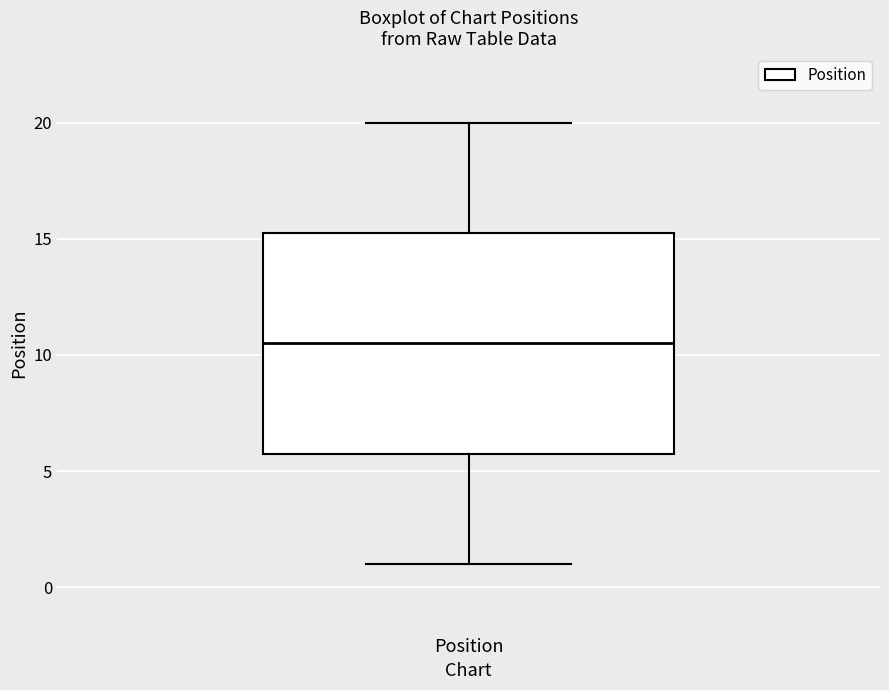

Where does the median line of the box for Position sit on the y-axis? The values are not printed on the chart, so give them approximately, as read against the axis.

10.5